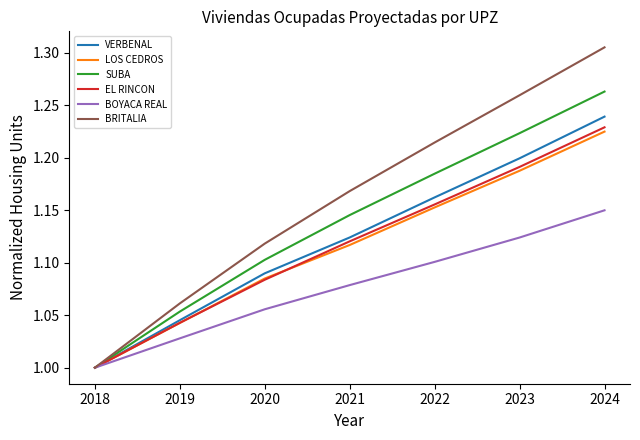

What is the total value across all series at 2021?

6.8